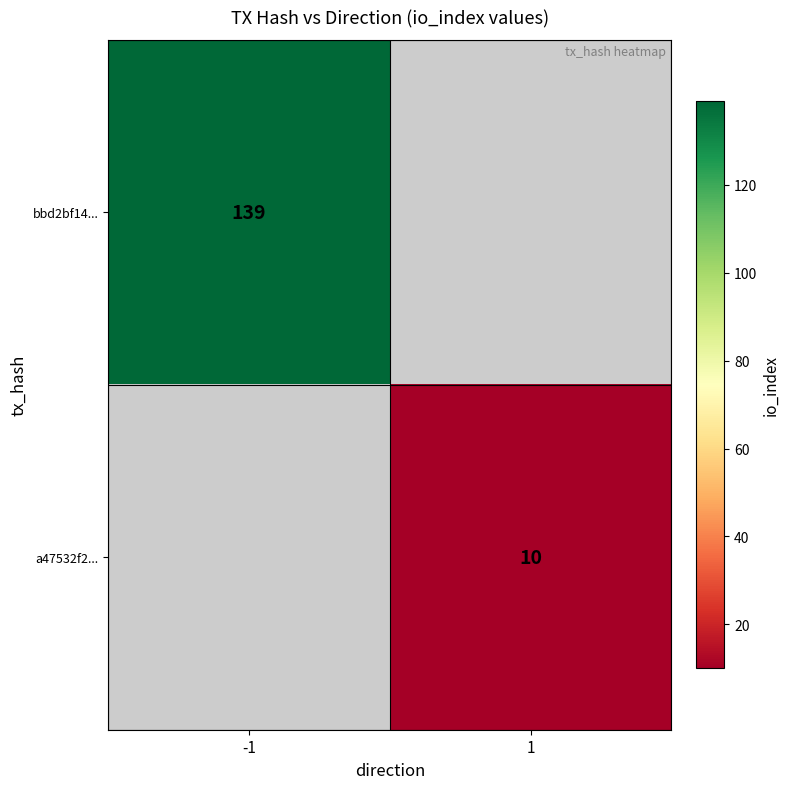

The value of bbd2bf14... at -1 is 185. True or false?

False